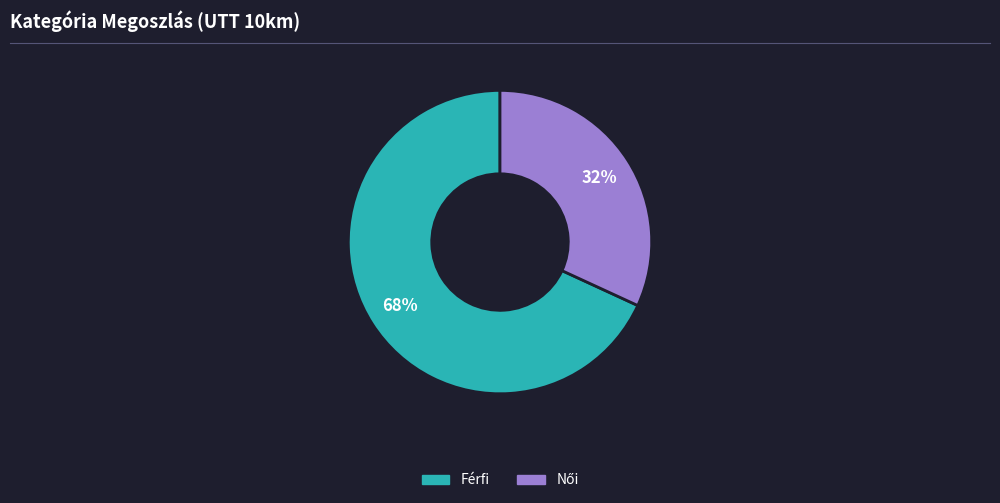

Does Férfi represent more than half of the total?

Yes